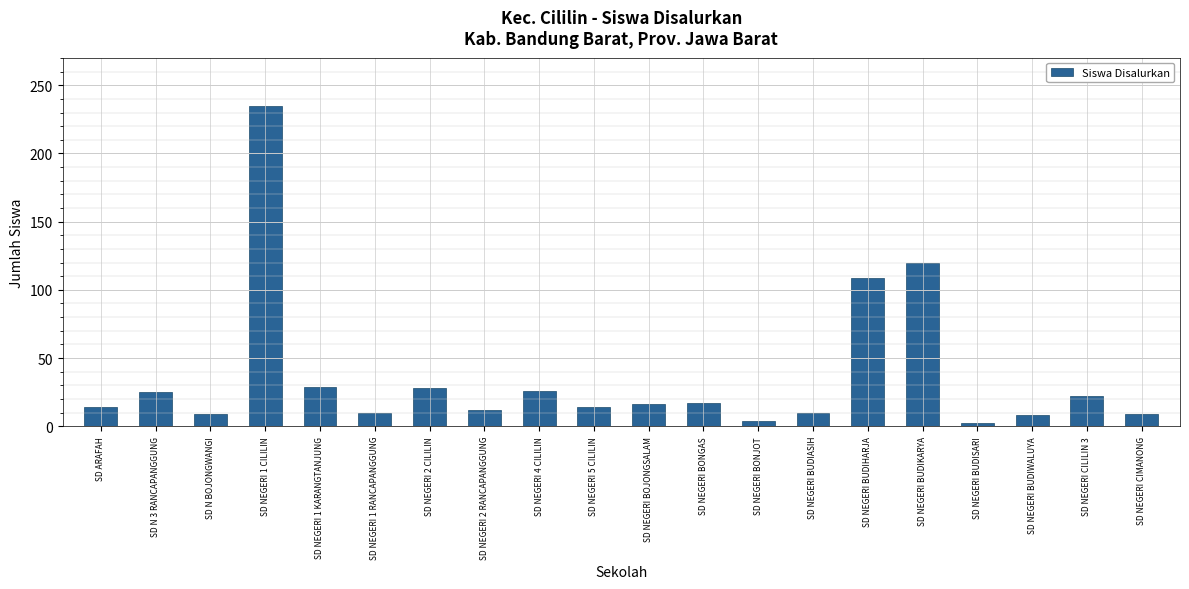

What is the sum of all values?

719